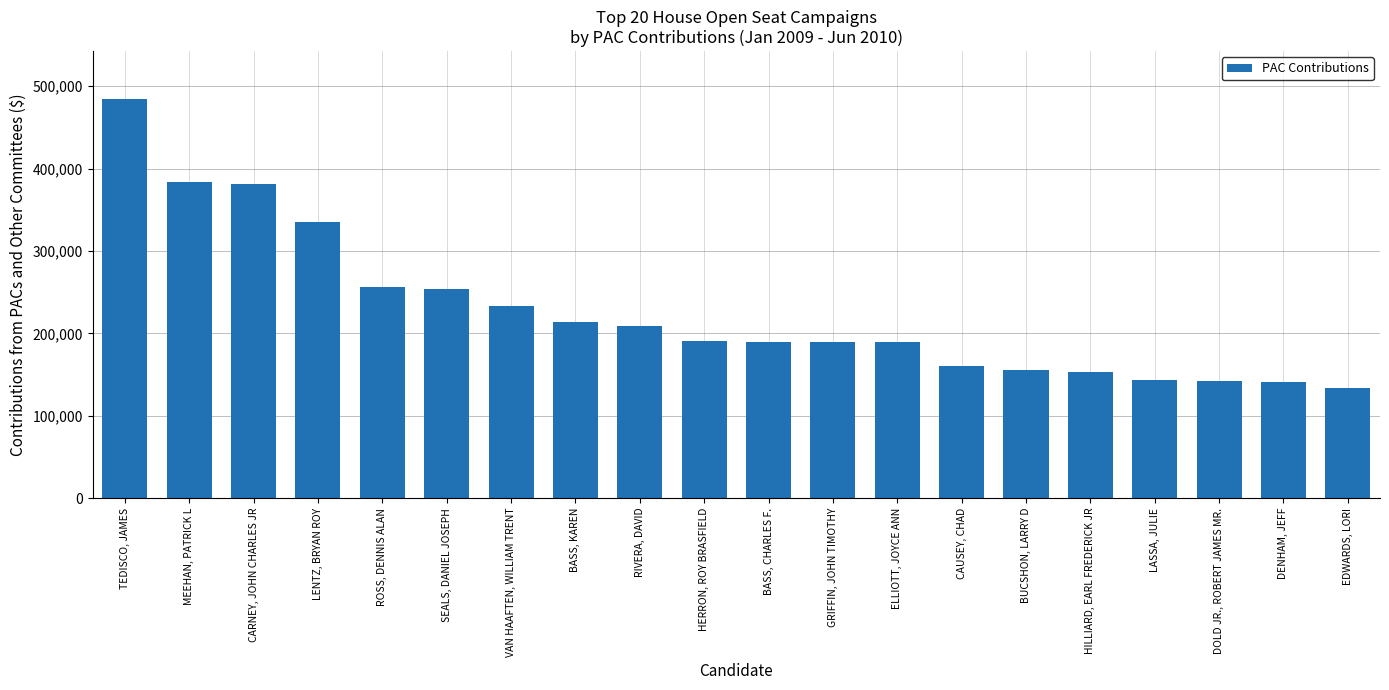

What is the greatest value displayed?

484337.9